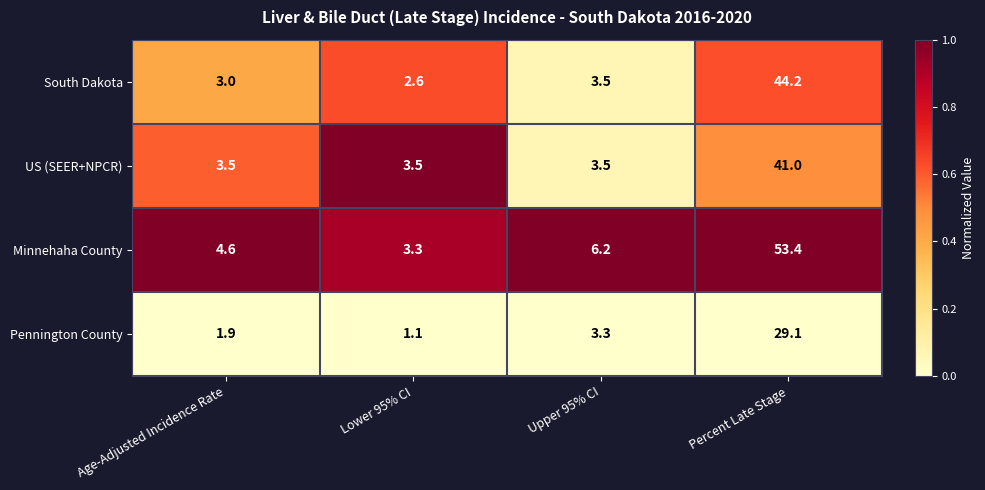

Is the value of Minnehaha County at Upper 95% CI greater than the value of Pennington County at Upper 95% CI?

Yes